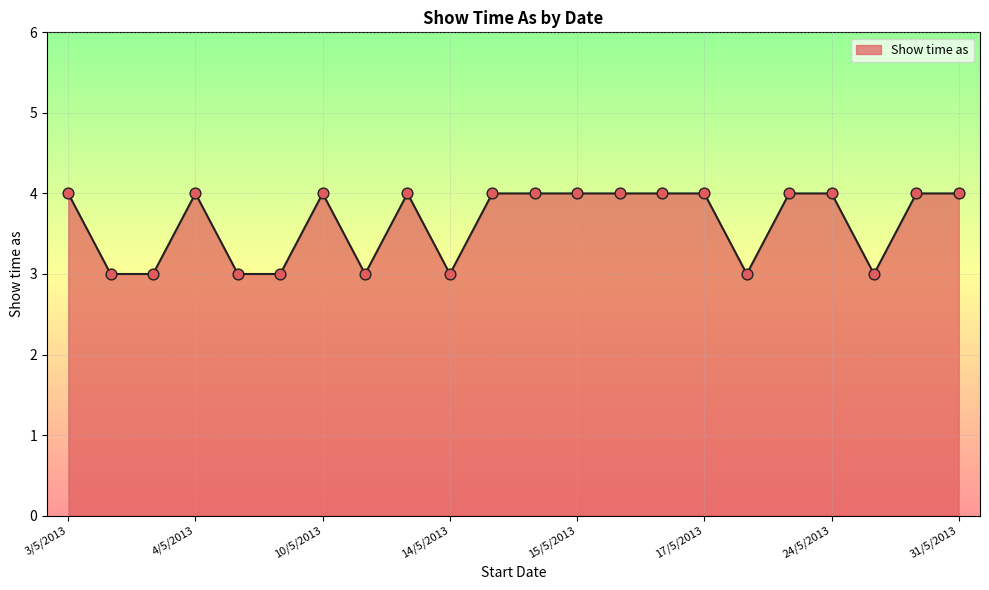

What is the minimum value shown in the chart?

3